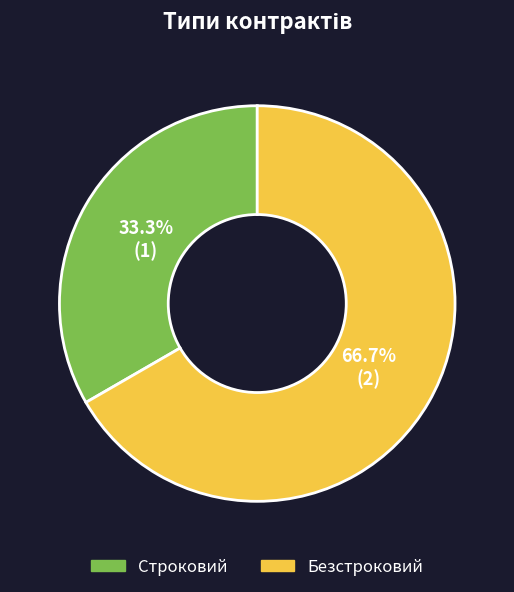

How many segments does this pie chart have?

2